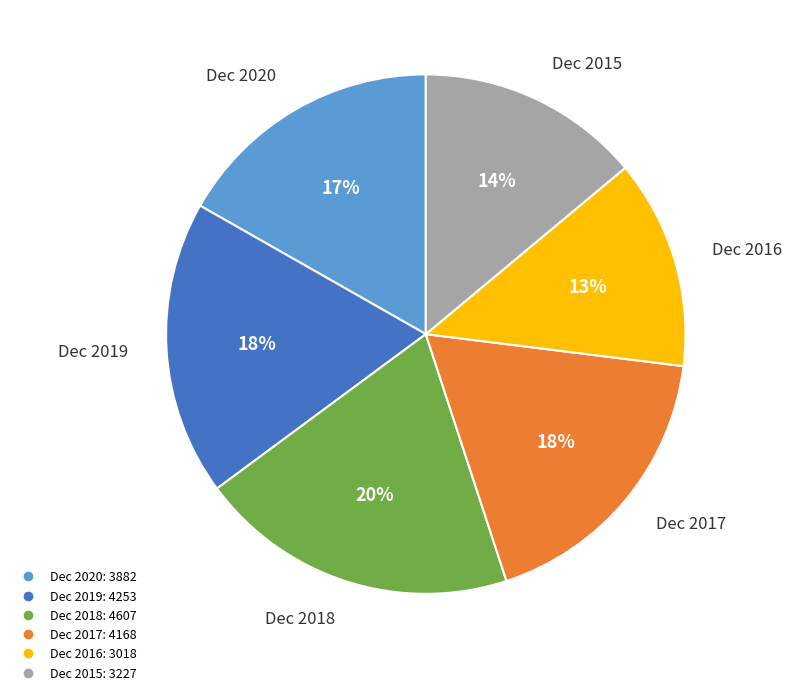

What is the ratio of the value at Dec 2016 to the value at Dec 2018?

0.7